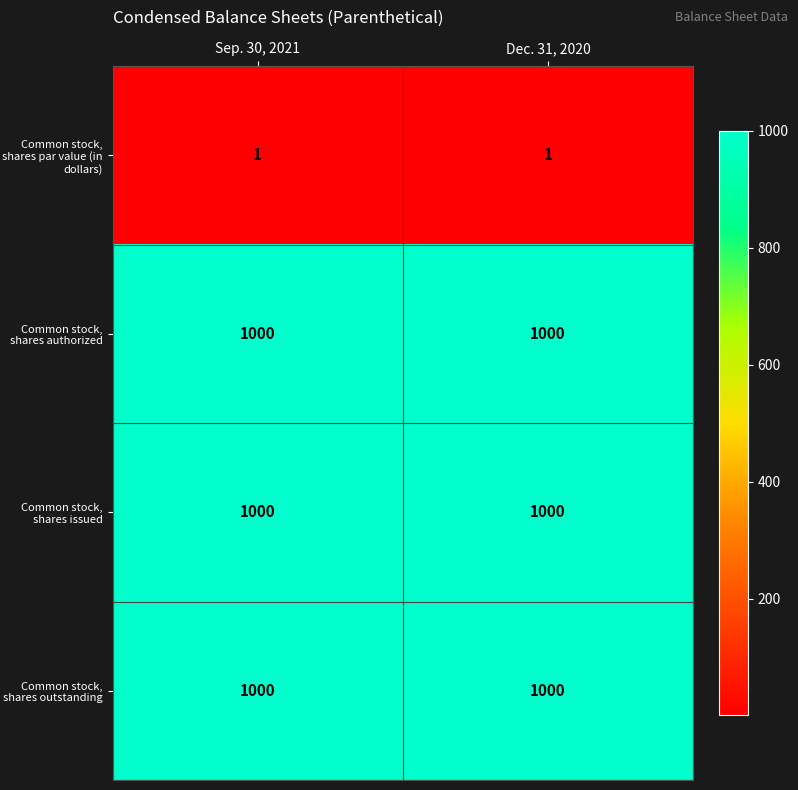

What is the total value across all series at Dec. 31, 2020?

3001